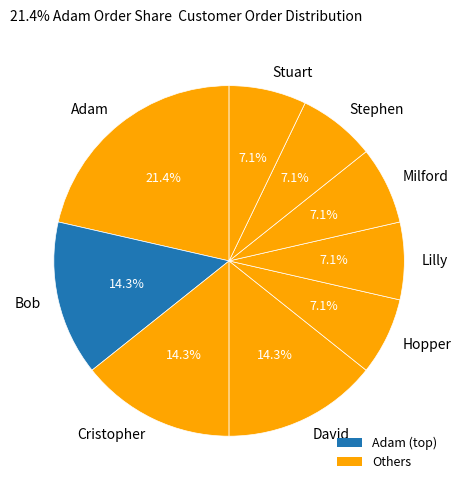

How many segments does this pie chart have?

9